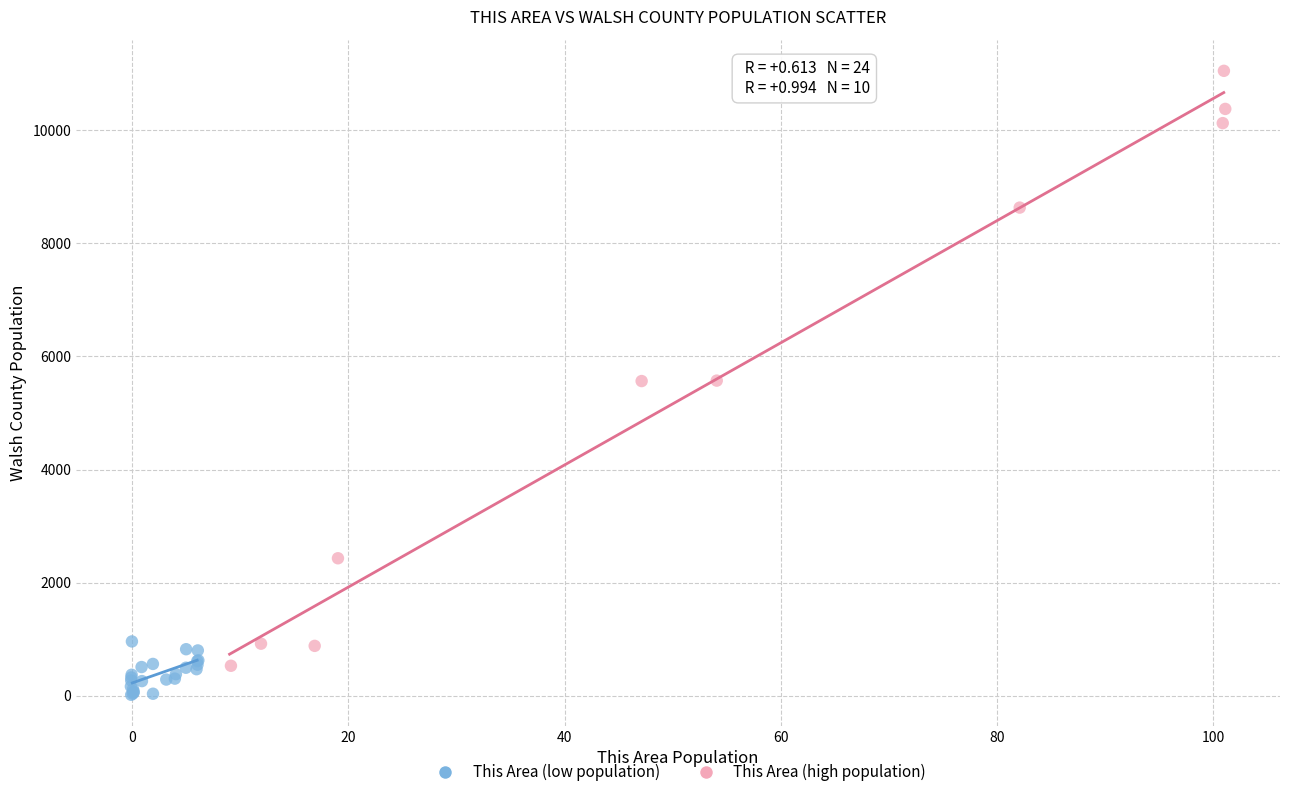

Which series has the widest spread of Y values?

This Area (high population)